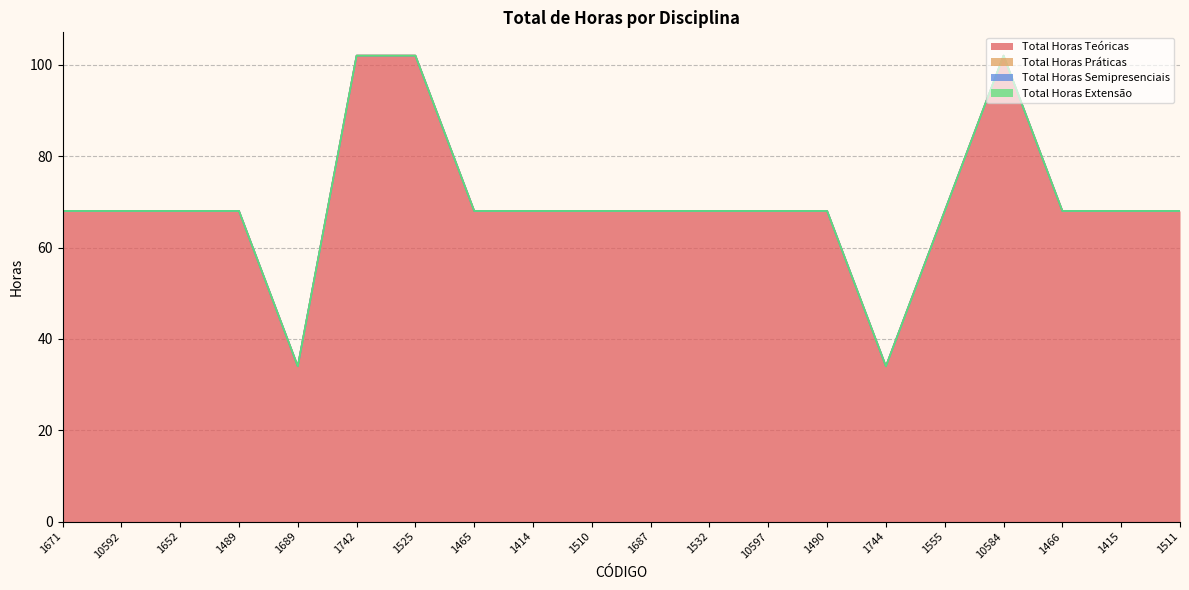

At which category is the sum across all series the highest?

1742